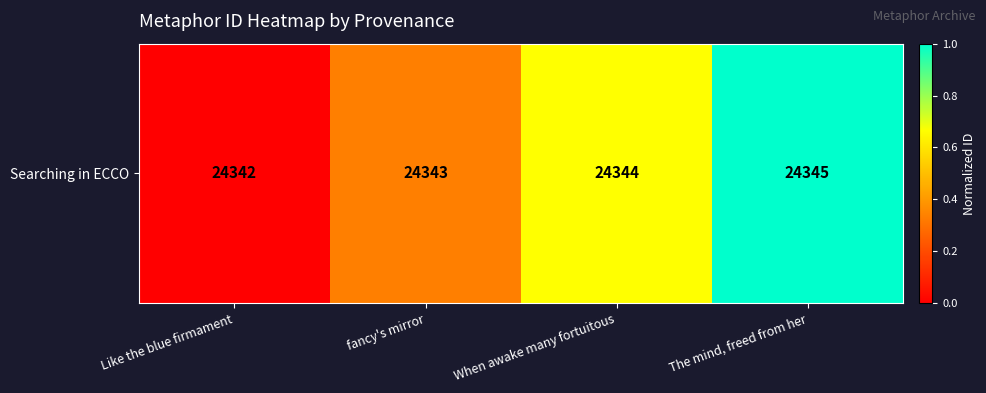

List the labels in order of value, largest first.

The mind, freed from her, When awake many fortuitous, fancy's mirror, Like the blue firmament